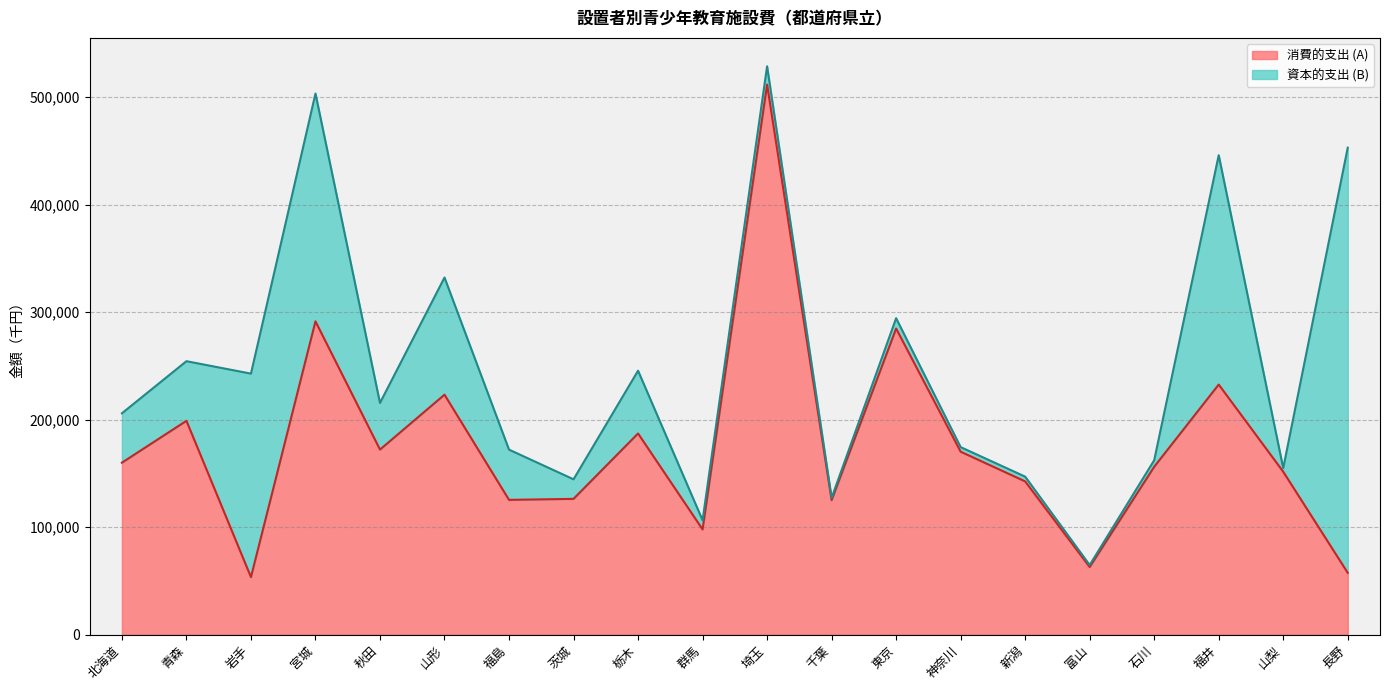

What is the label of the 8th point from the right?

東京